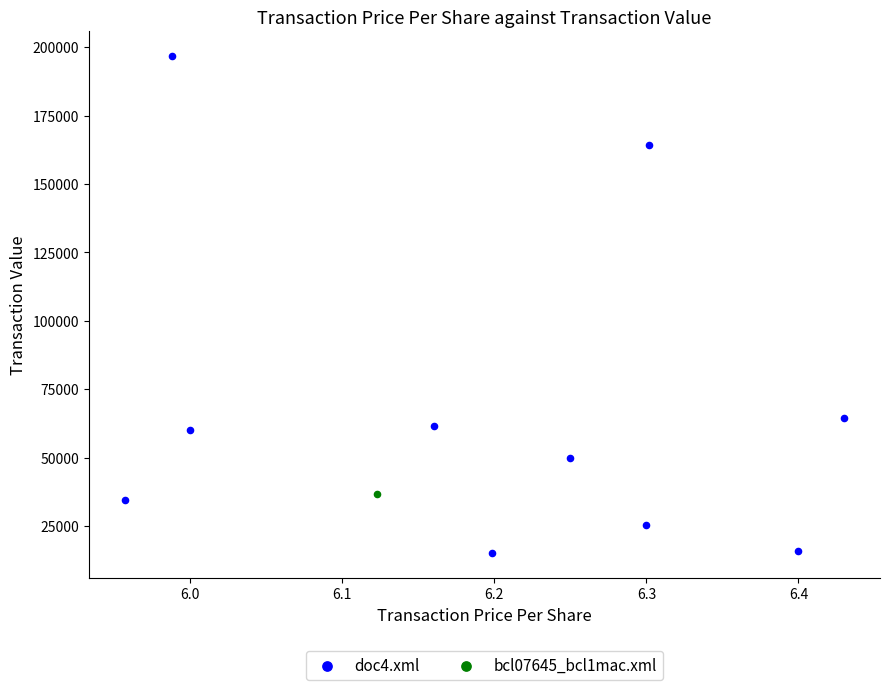

What are all the series names shown in the legend?

doc4.xml, bcl07645_bcl1mac.xml